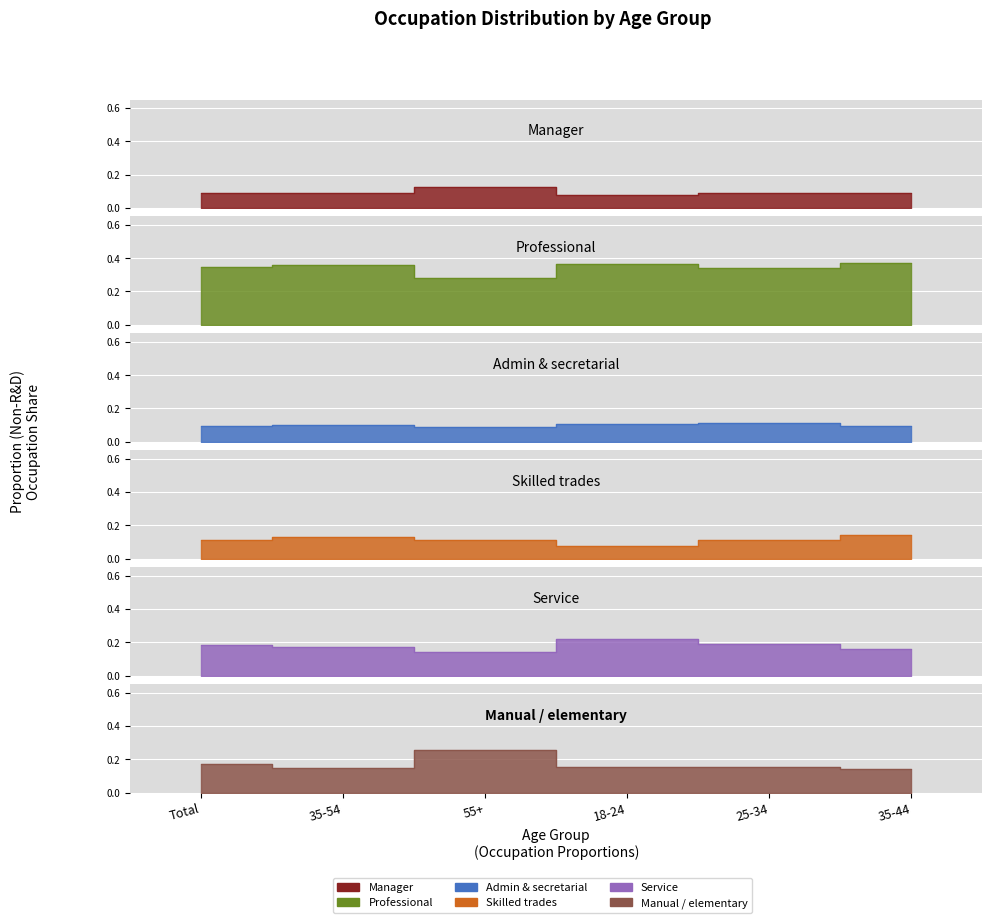

True or false: Skilled trades has a value of 0.1 at 35-44.

True